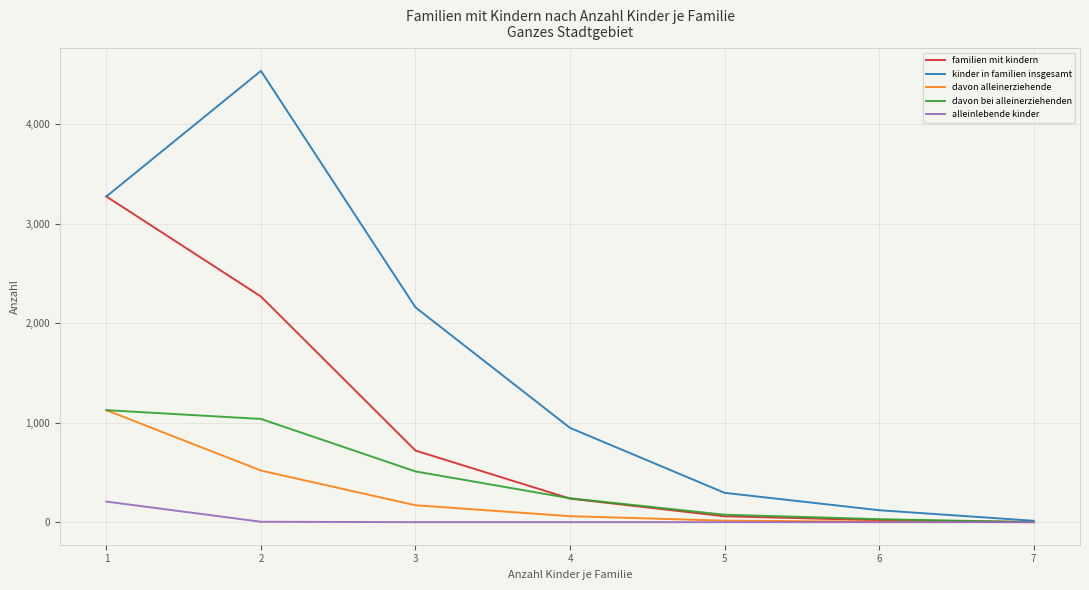

Rank the series at 2 from highest to lowest value.

kinder in familien insgesamt, familien mit kindern, davon bei alleinerziehenden, davon alleinerziehende, alleinlebende kinder